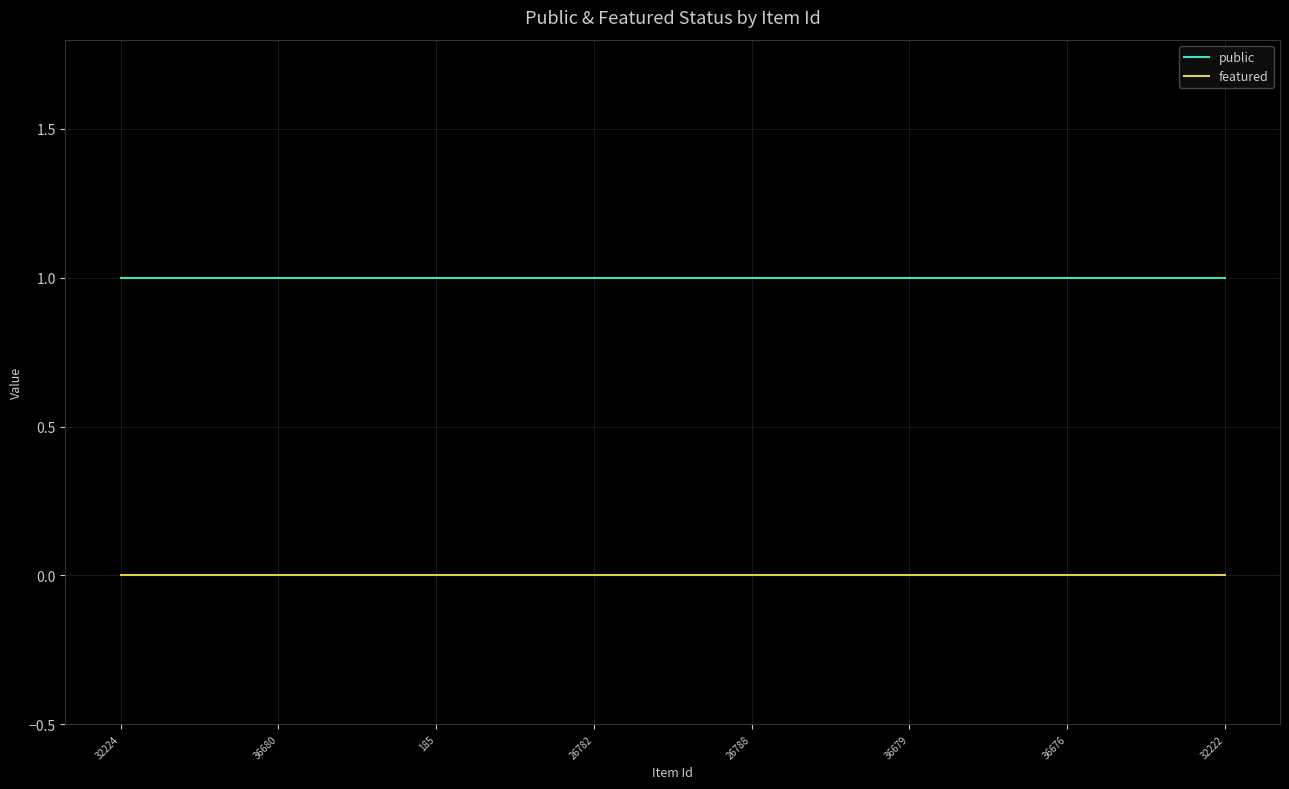

True or false: public and featured cross at least once.

False